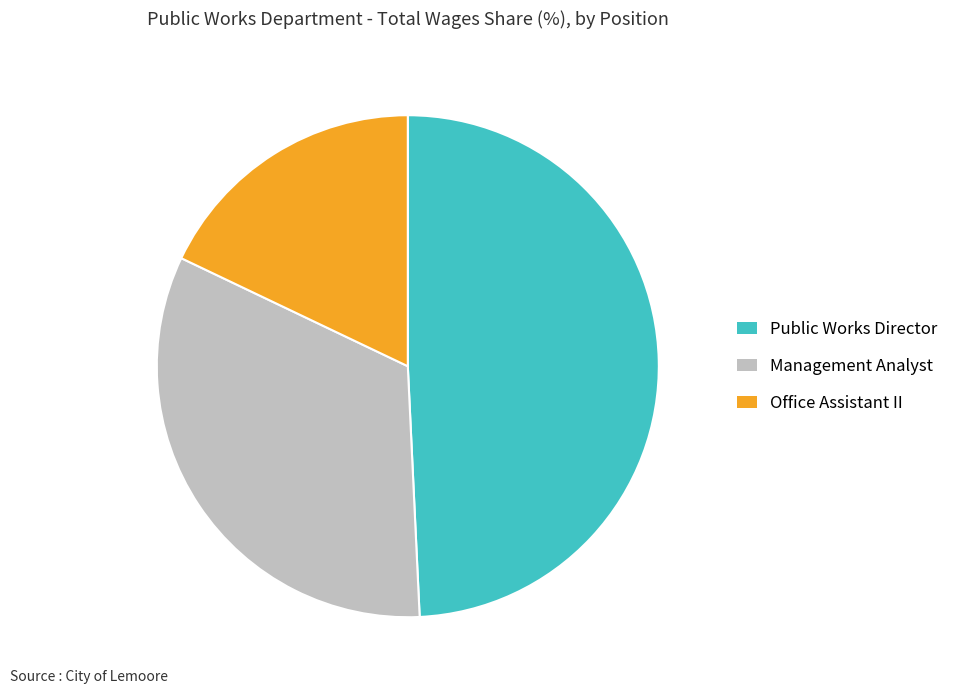

How many segments does this pie chart have?

3